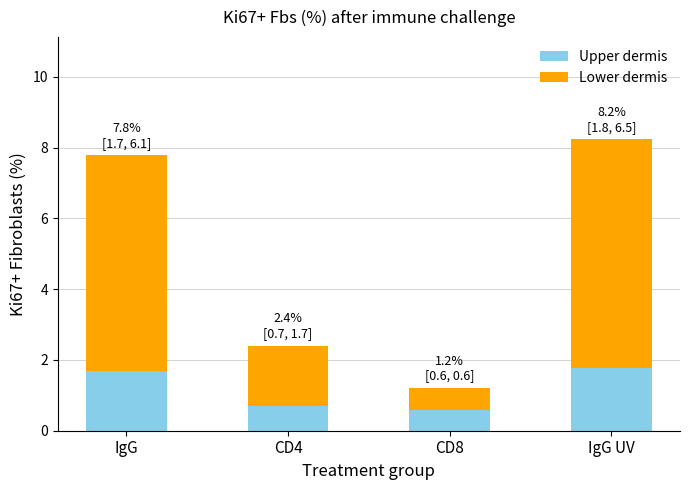

What is the lowest value of the Upper dermis series?

0.6